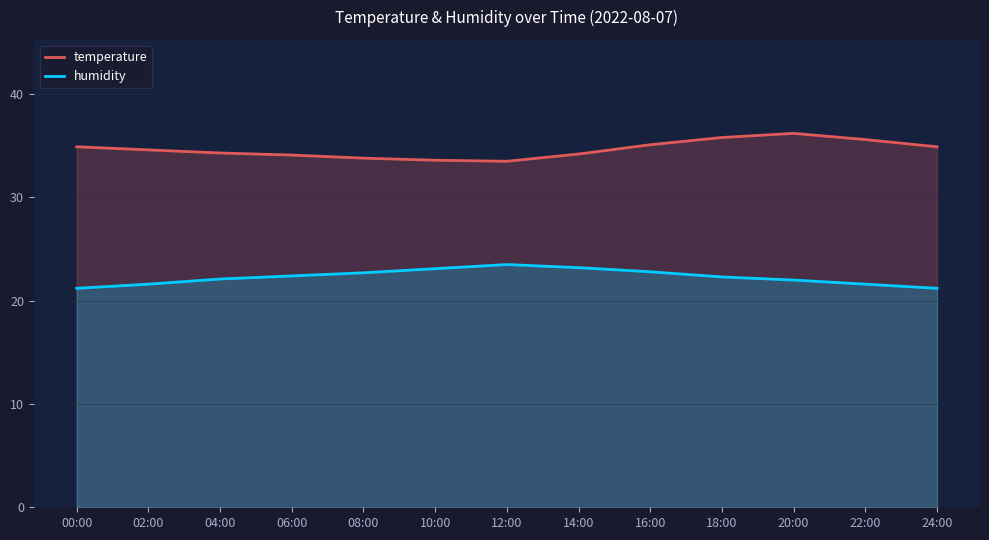

What is the value of the temperature point at the 1st from the left?

34.9